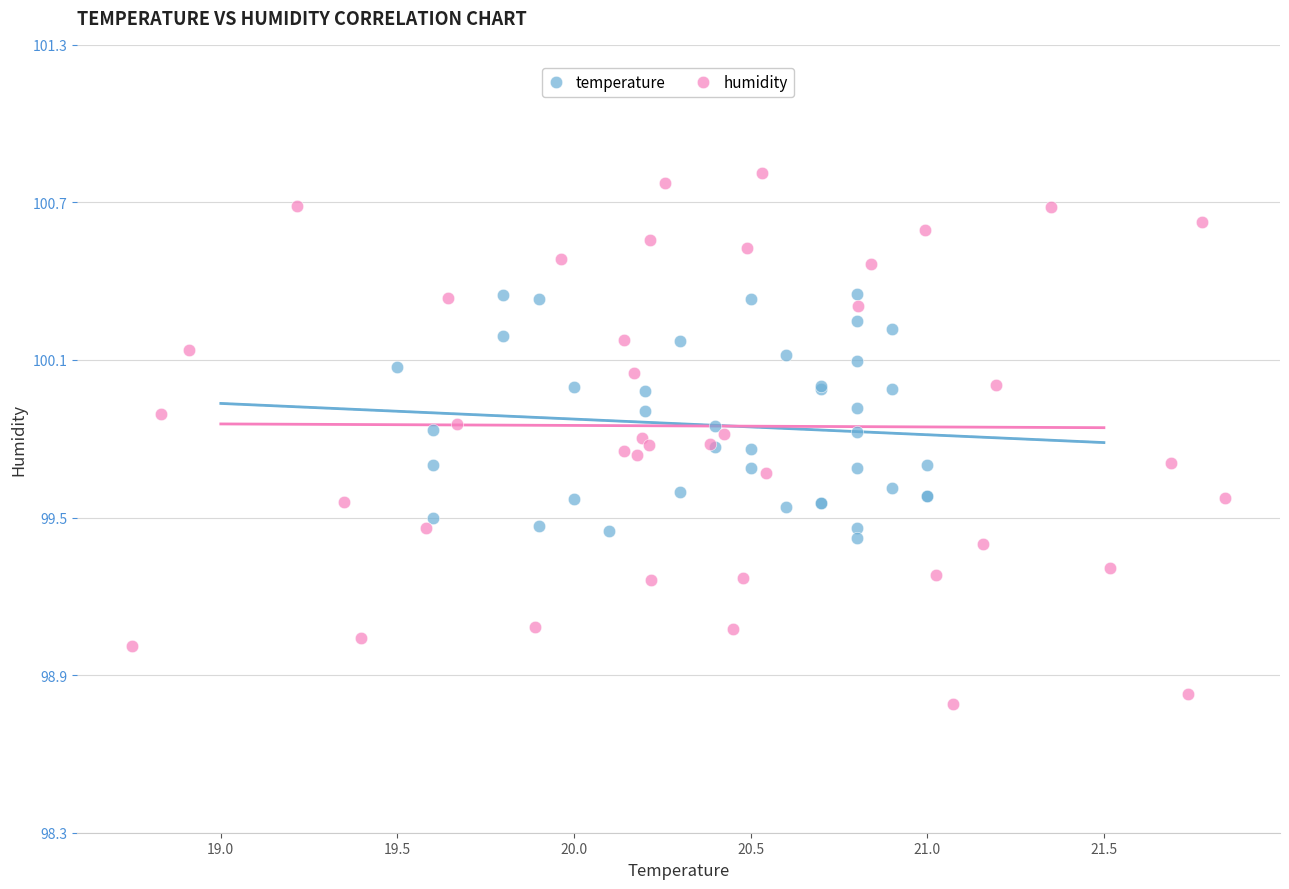

Which series reaches the minimum Y coordinate?

humidity